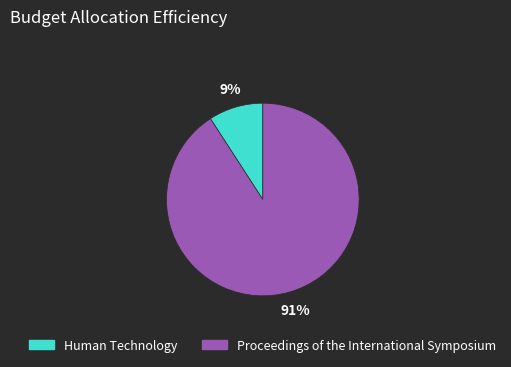

Is it true that Proceedings of the International Symposium is 91% of the pie?

True